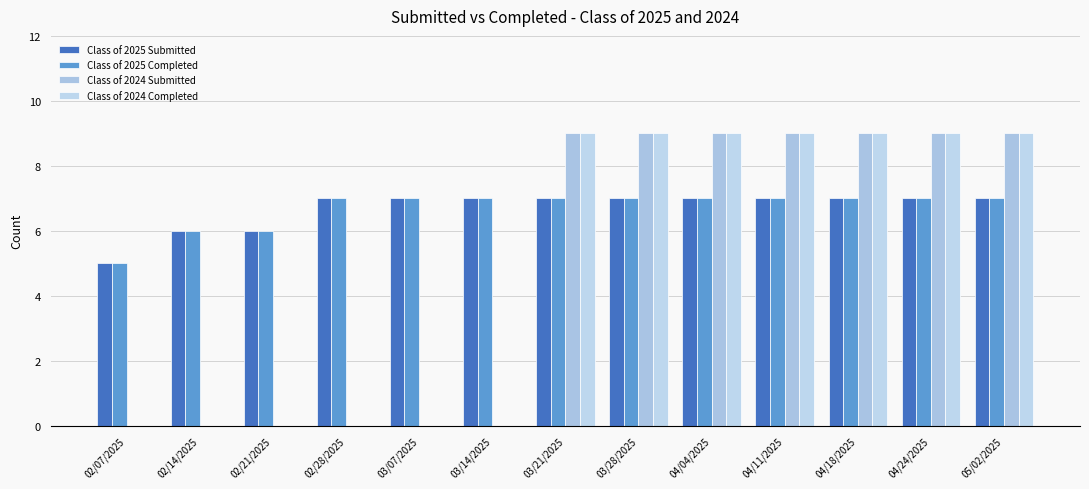

What is the difference between the second highest and minimum values in the Class of 2025 Submitted series?

2